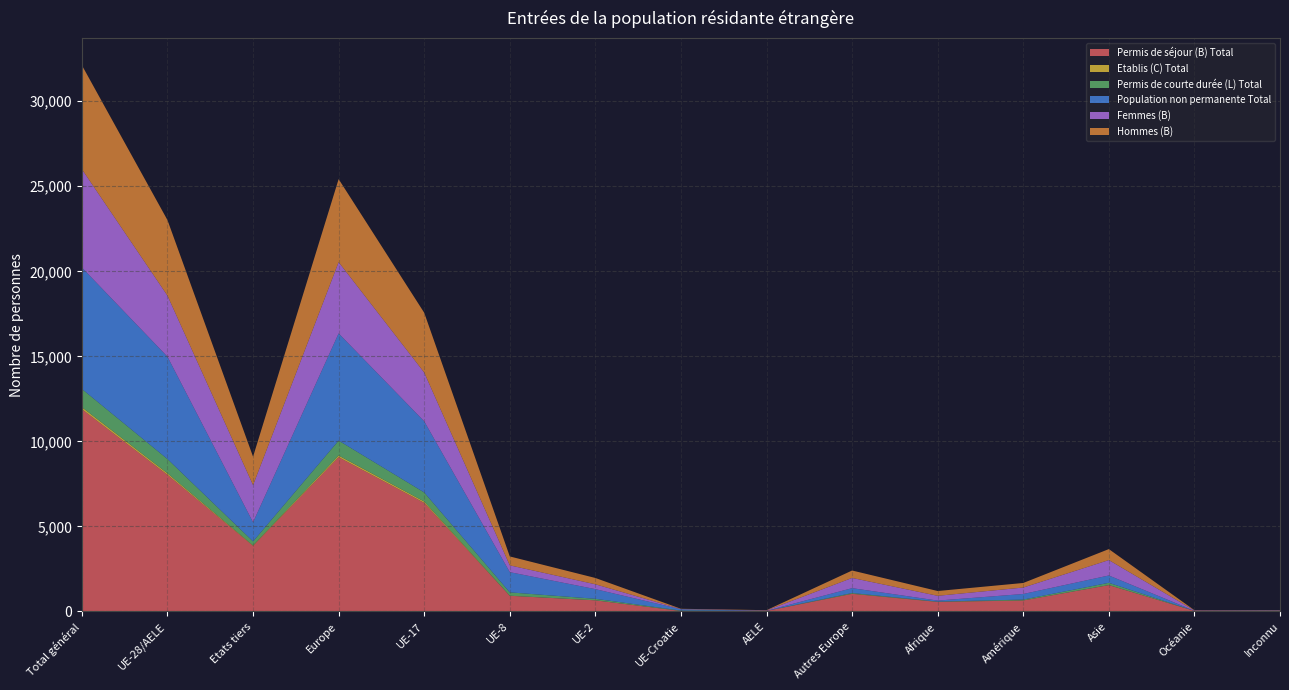

Reading right to left, list all the values displayed in this chart.

Permis de séjour (B) Total: Inconnu=24	Océanie=36	Asie=1551	Amérique=648	Afrique=562	Autres Europe=1038	AELE=37	UE-Croatie=30	UE-2=657	UE-8=924	UE-17=6384	Europe=9070	Etats tiers=3859	UE-28/AELE=8032	Total général=11891
Etablis (C) Total: Inconnu=1	Océanie=0	Asie=4	Amérique=5	Afrique=10	Autres Europe=7	AELE=0	UE-Croatie=4	UE-2=1	UE-8=4	UE-17=84	Europe=100	Etats tiers=27	UE-28/AELE=93	Total général=120
Permis de courte durée (L) Total: Inconnu=2	Océanie=0	Asie=132	Amérique=49	Afrique=10	Autres Europe=41	AELE=0	UE-Croatie=20	UE-2=89	UE-8=197	UE-17=531	Europe=878	Etats tiers=234	UE-28/AELE=837	Total général=1071
Population non permanente Total: Inconnu=18	Océanie=4	Asie=431	Amérique=327	Afrique=60	Autres Europe=286	AELE=4	UE-Croatie=76	UE-2=567	UE-8=1188	UE-17=4181	Europe=6302	Etats tiers=1123	UE-28/AELE=6016	Total général=7139
Femmes (B): Inconnu=18	Océanie=20	Asie=905	Amérique=380	Afrique=281	Autres Europe=601	AELE=20	UE-Croatie=14	UE-2=286	UE-8=401	UE-17=2870	Europe=4192	Etats tiers=2190	UE-28/AELE=3591	Total général=5781
Hommes (B): Inconnu=18	Océanie=16	Asie=646	Amérique=268	Afrique=281	Autres Europe=437	AELE=17	UE-Croatie=16	UE-2=371	UE-8=523	UE-17=3514	Europe=4878	Etats tiers=1669	UE-28/AELE=4441	Total général=6110